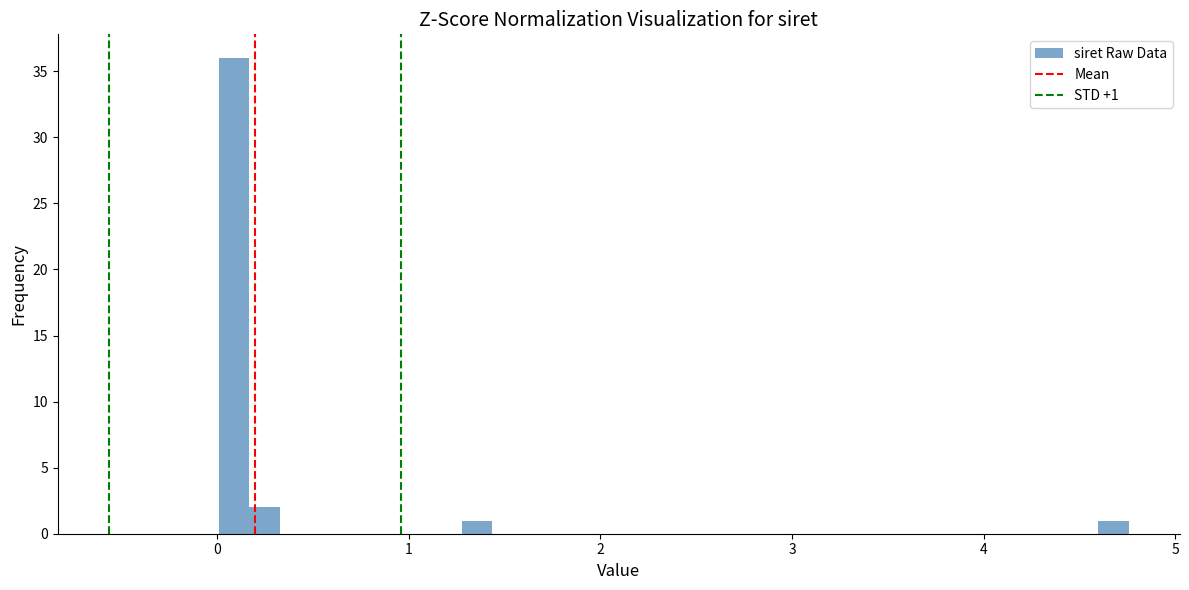

Around what value on the x-axis is the tallest bar? Give the approximate position of its centre, as read against the axis.

0.1